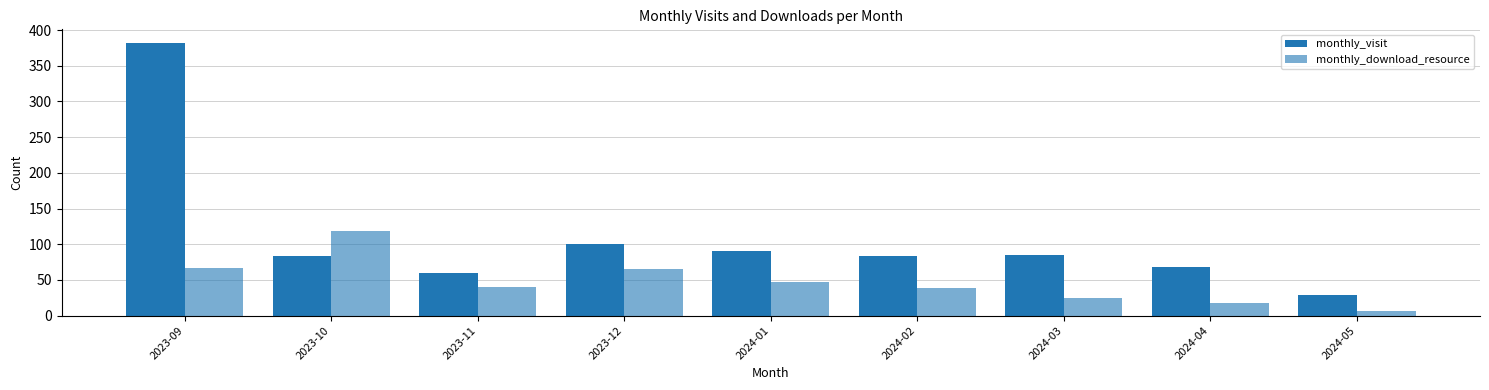

At 2023-10, list the series in order from smallest to largest.

monthly_visit, monthly_download_resource